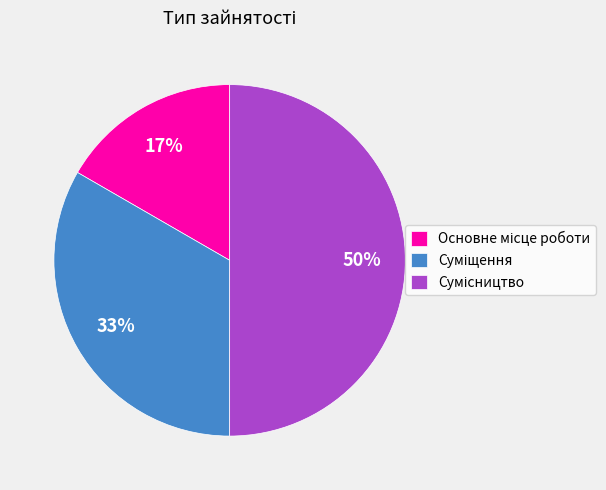

To the nearest percent, what is the average slice percentage?

33%